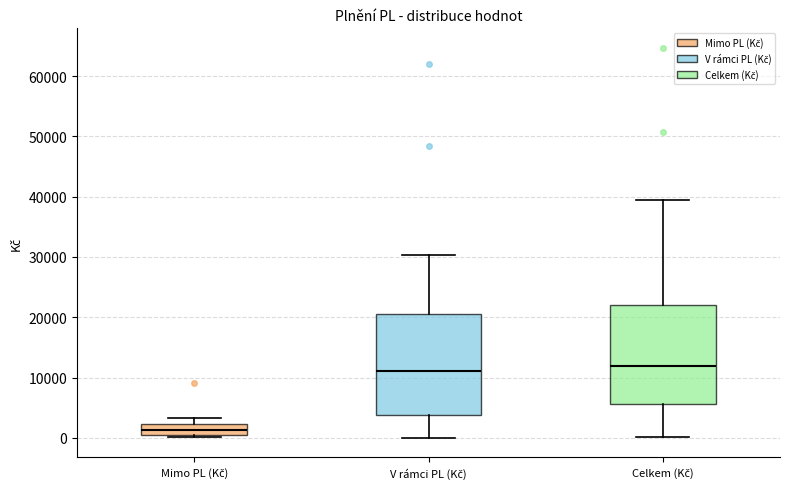

Which box has the lowest median line?

Mimo PL (Kč)